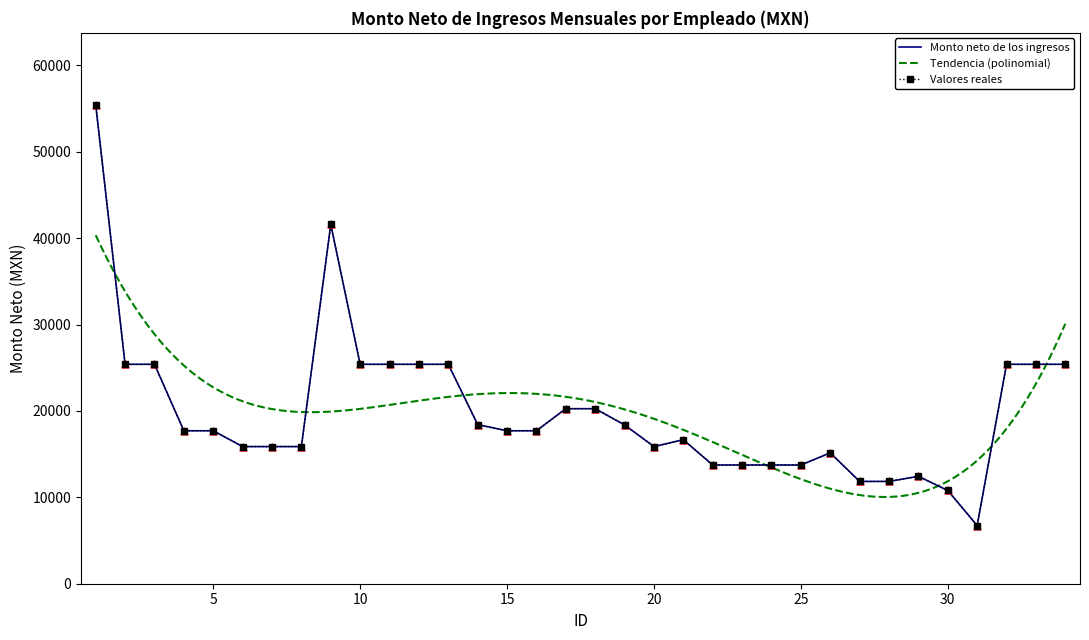

Approximately how many times larger is the value at 1 compared to 12?

2.2